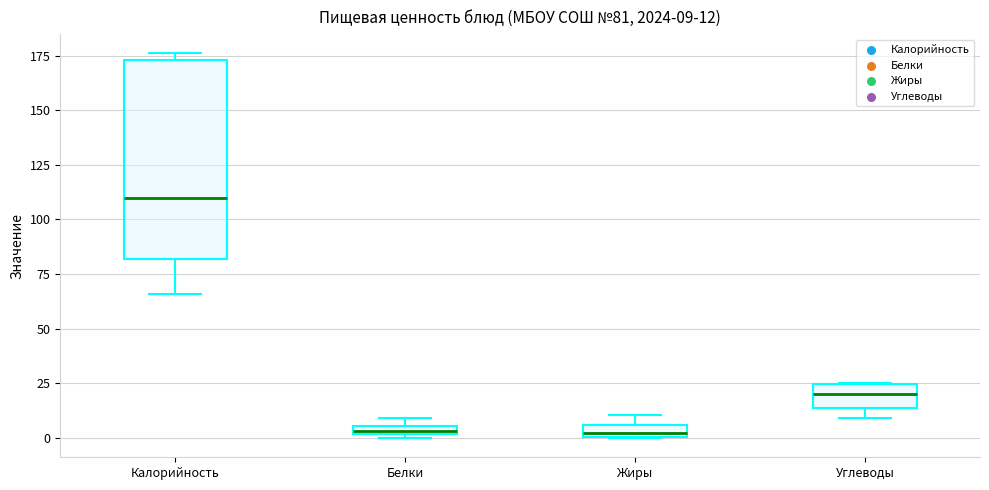

Which box is the tallest, from its lower edge to its upper edge?

Калорийность